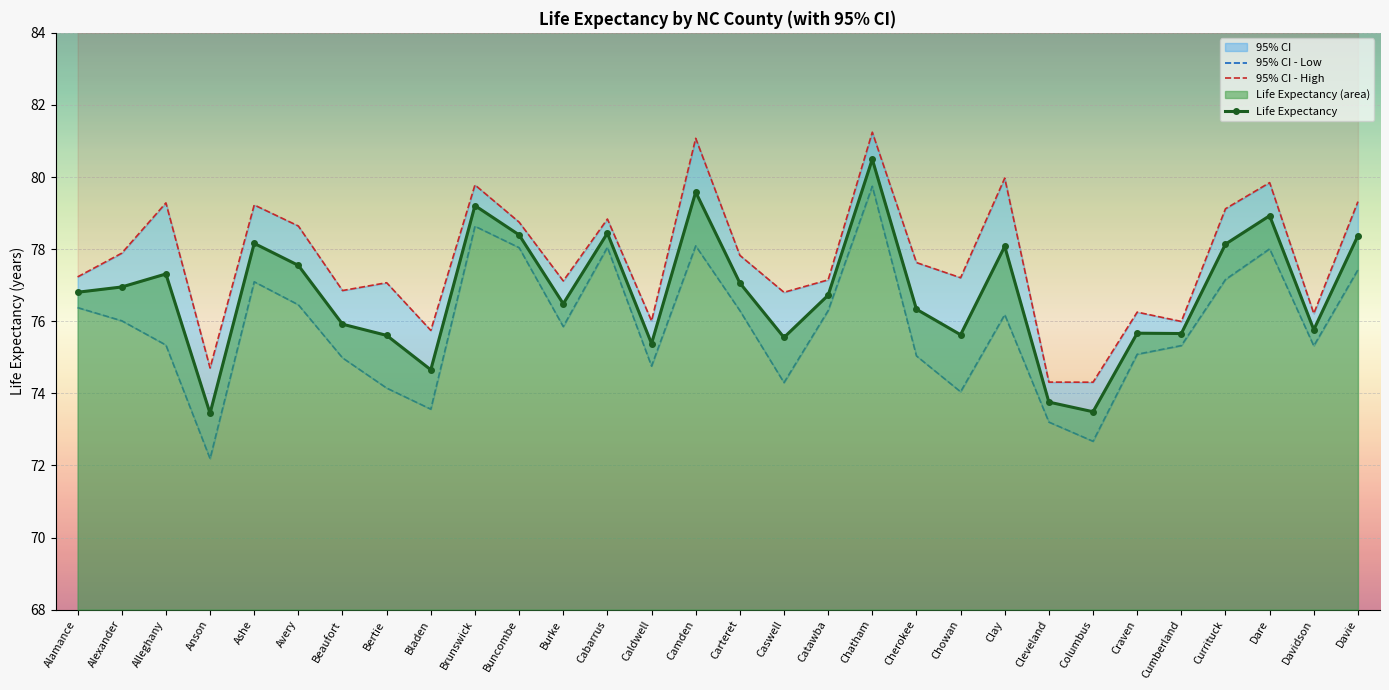

What is the label of the 7th point from the right?

Columbus